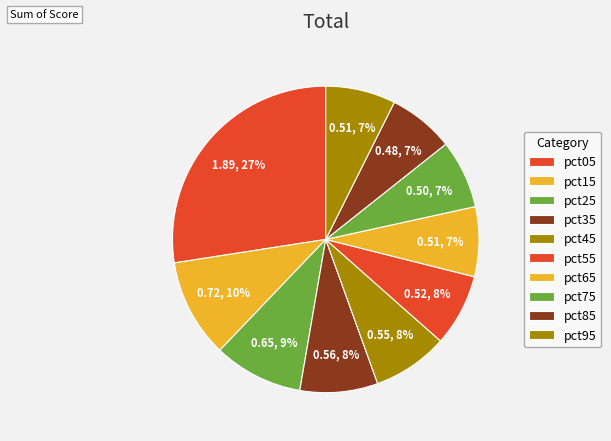

Does pct25 represent more than half of the total?

No